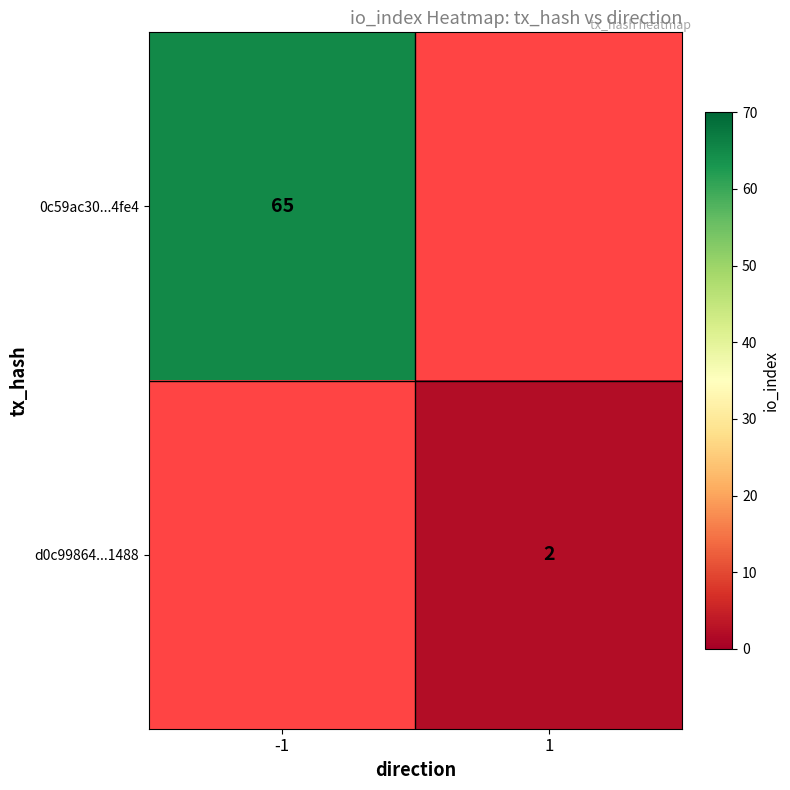

True or false: d0c99864...1488 has a value of 1.3 at 1.

False